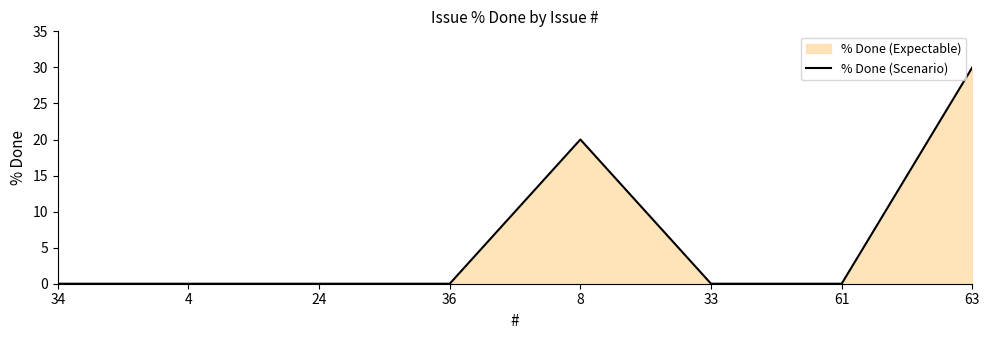

Rank the categories by value from highest to lowest.

63, 8, 34, 4, 24, 36, 33, 61